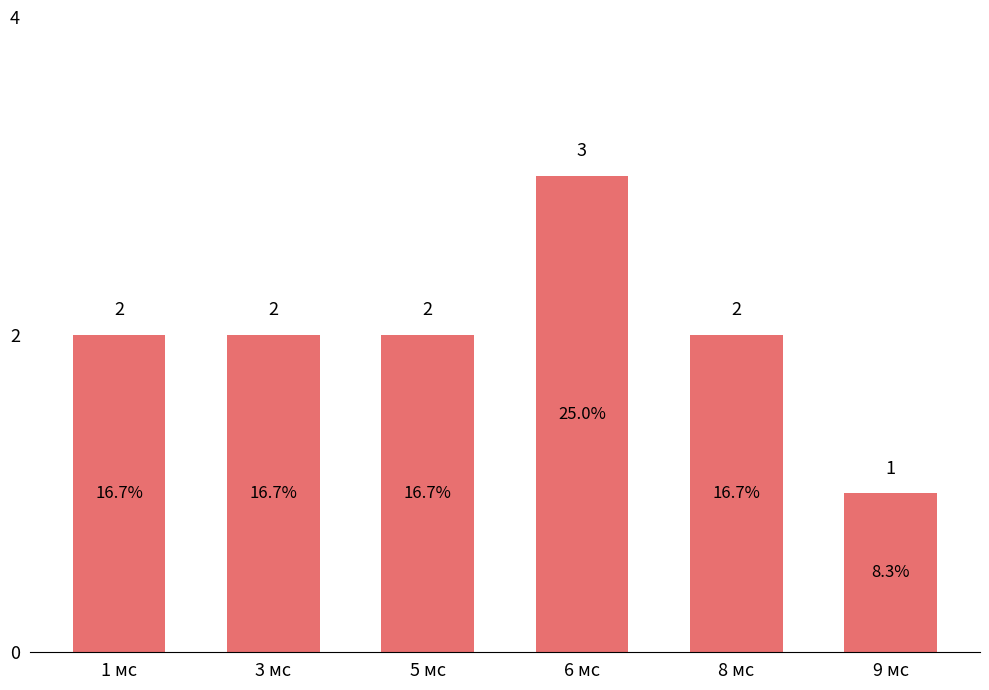

How many bars are there in total?

6